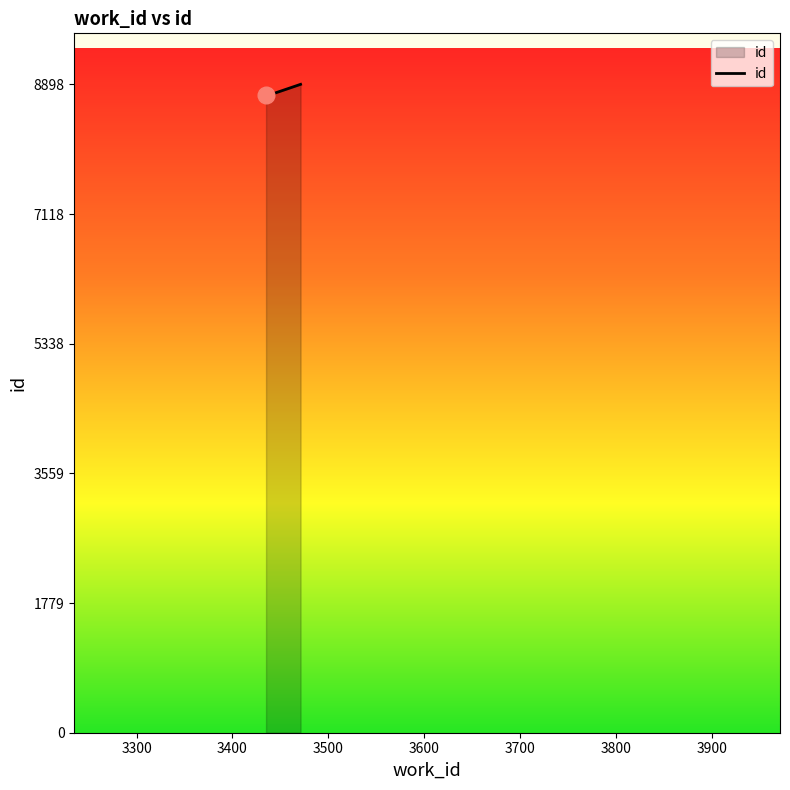

What is the sum of all values?

26394